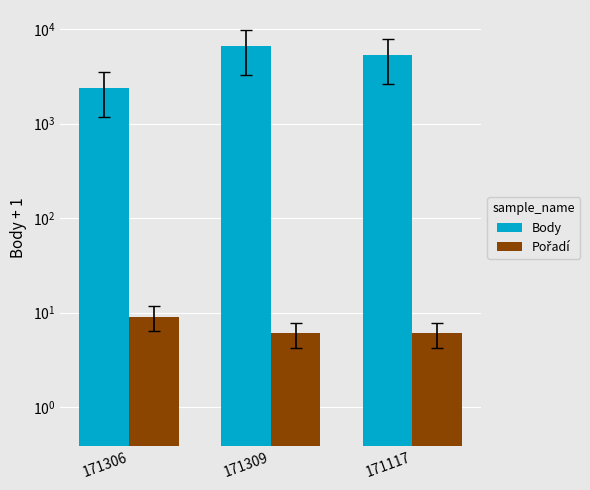

What is the minimum value shown in the chart?

6